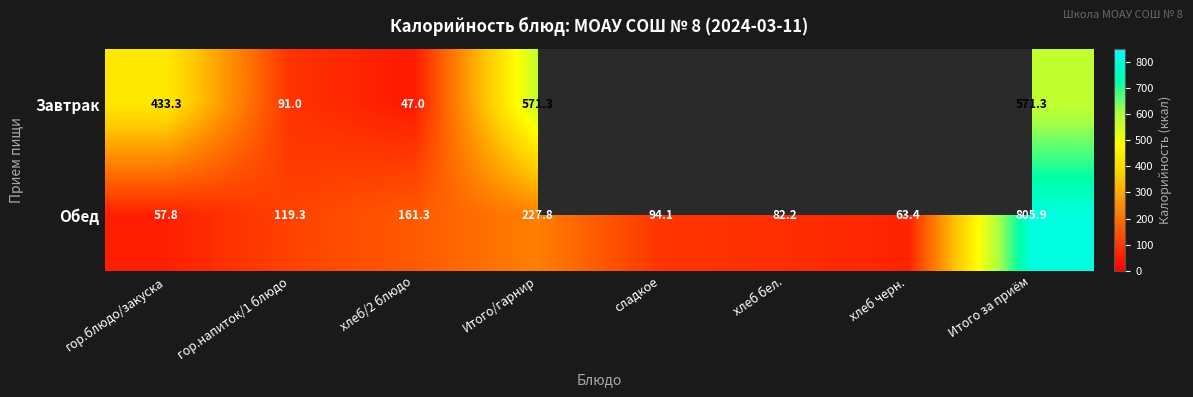

At which label is Обед closest to 431?

Итого/гарнир